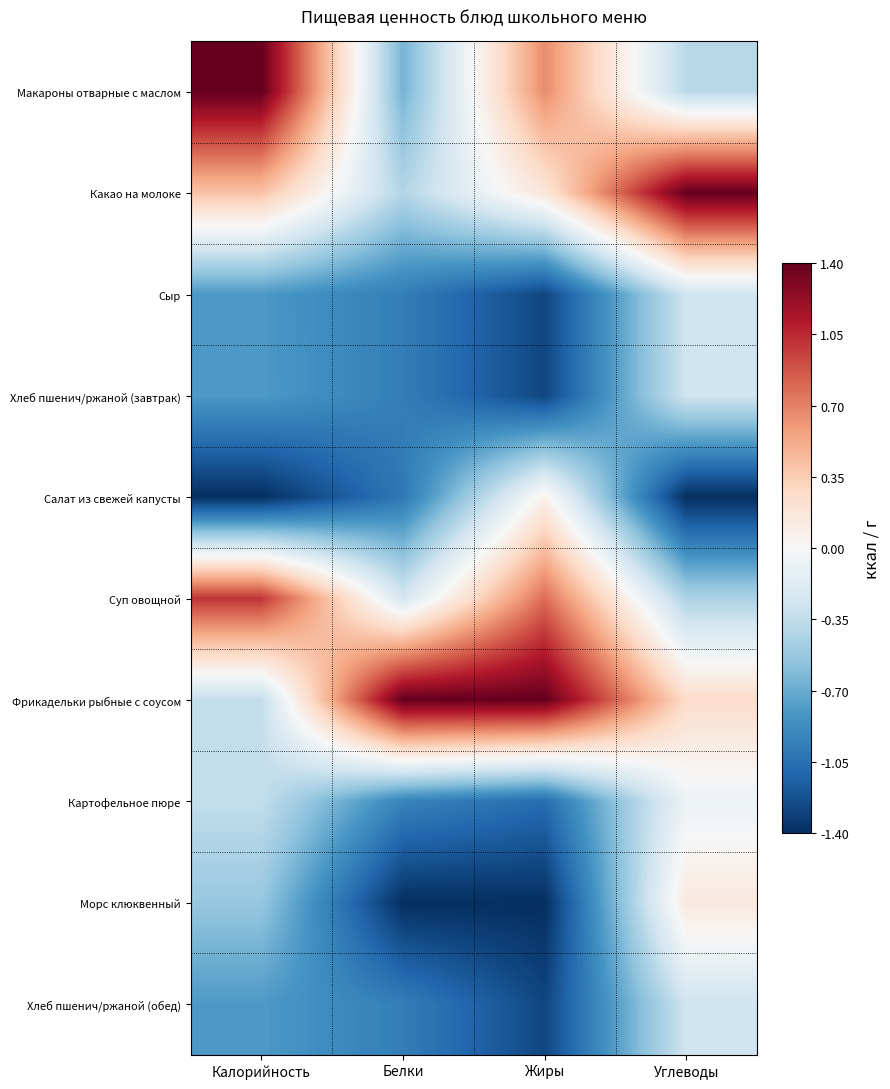

How many distinct data groups are displayed?

10